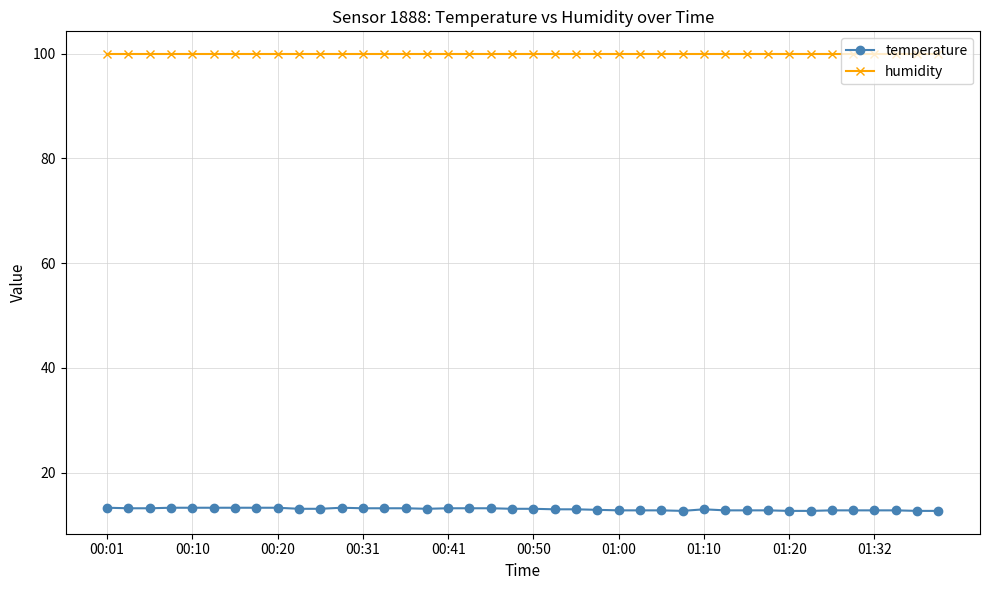

What is the difference between the maximum and minimum values in the temperature series?

0.6